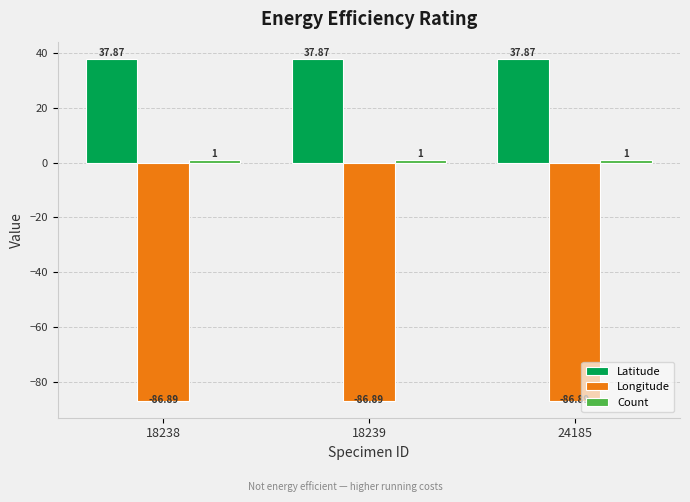

What is the sum of all Latitude values?

113.6